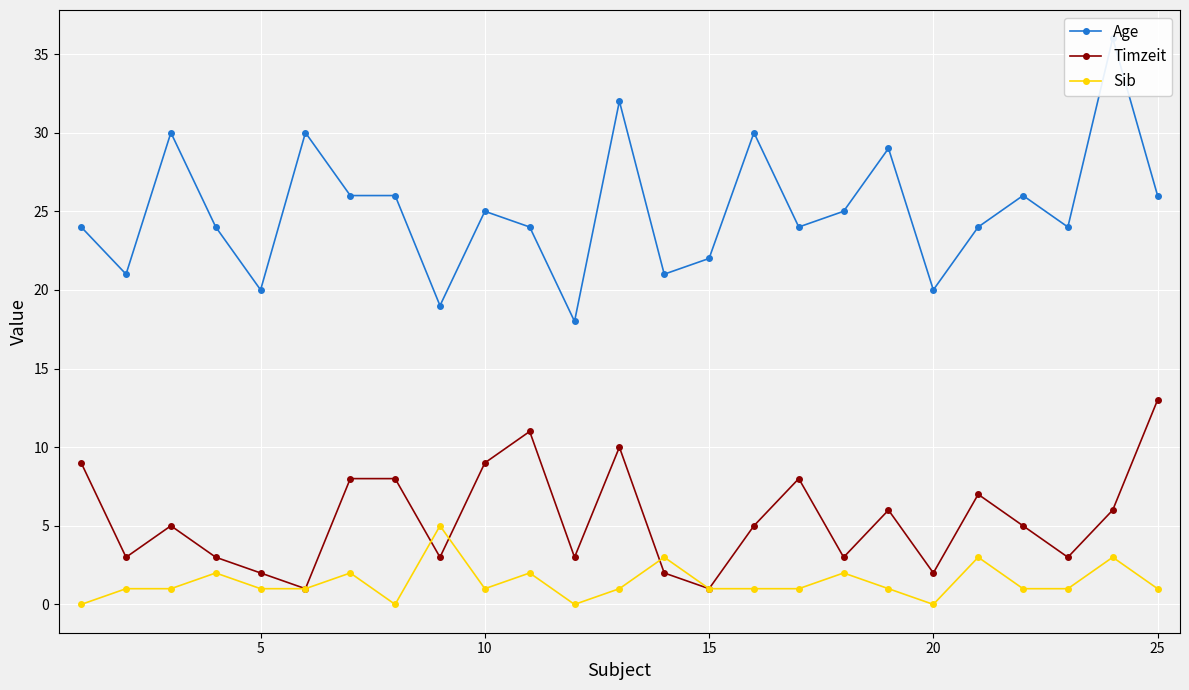

What is the maximum value for Sib?

5